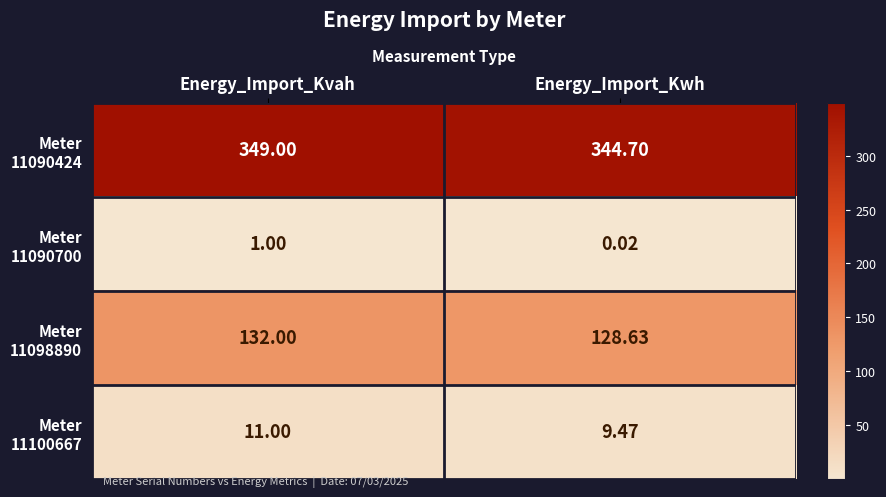

At which category does the chart reach its peak across all series?

Energy_Import_Kvah